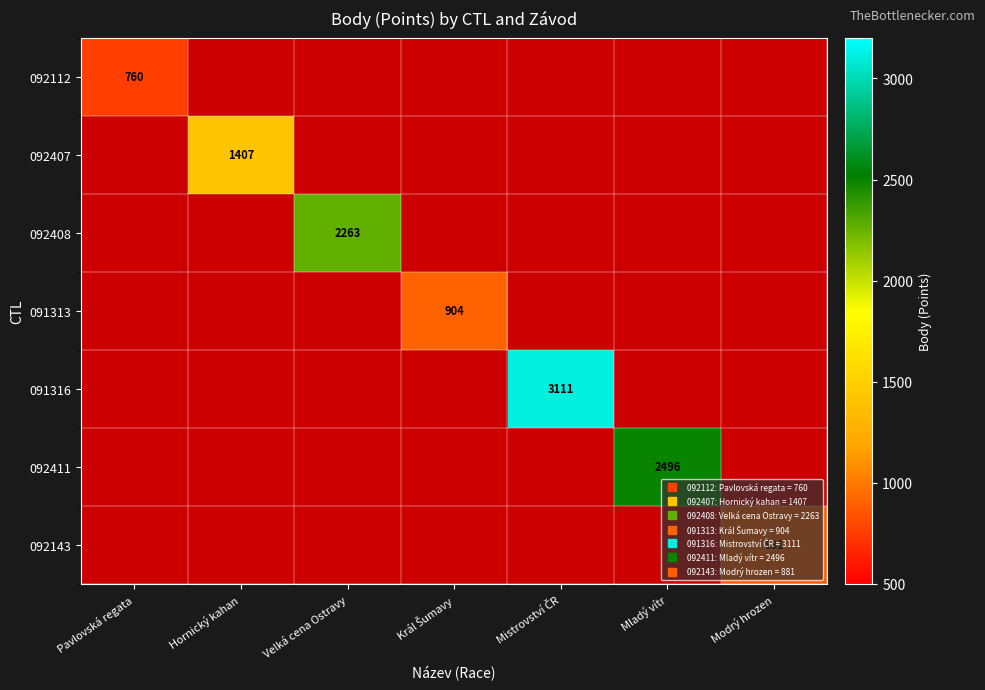

What is the minimum value shown in the chart?

760.0